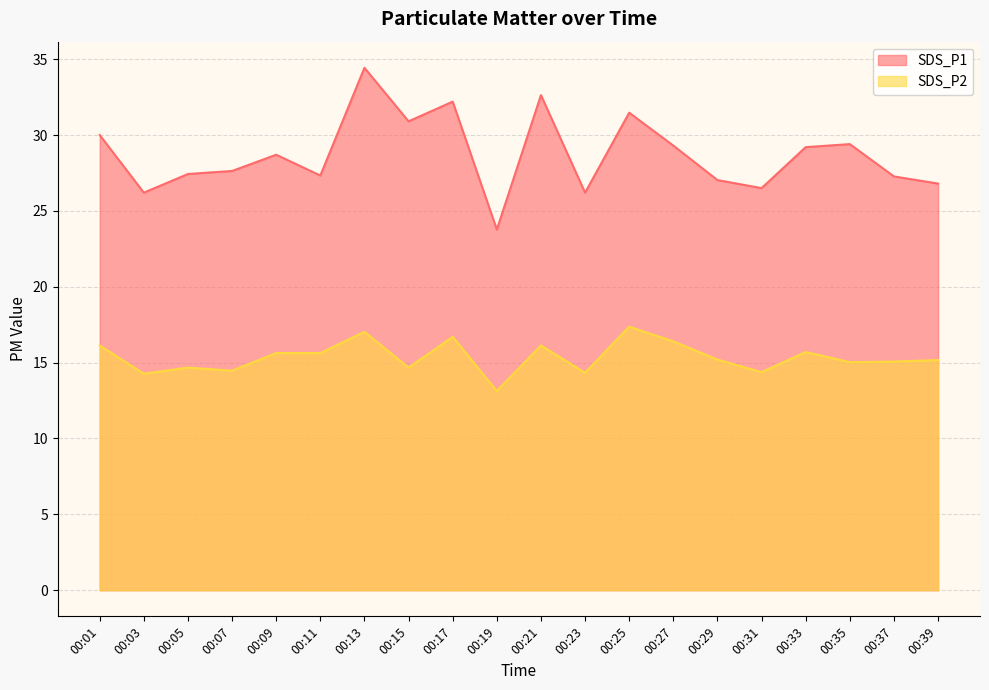

At how many categories does at least one series exceed 24?

19